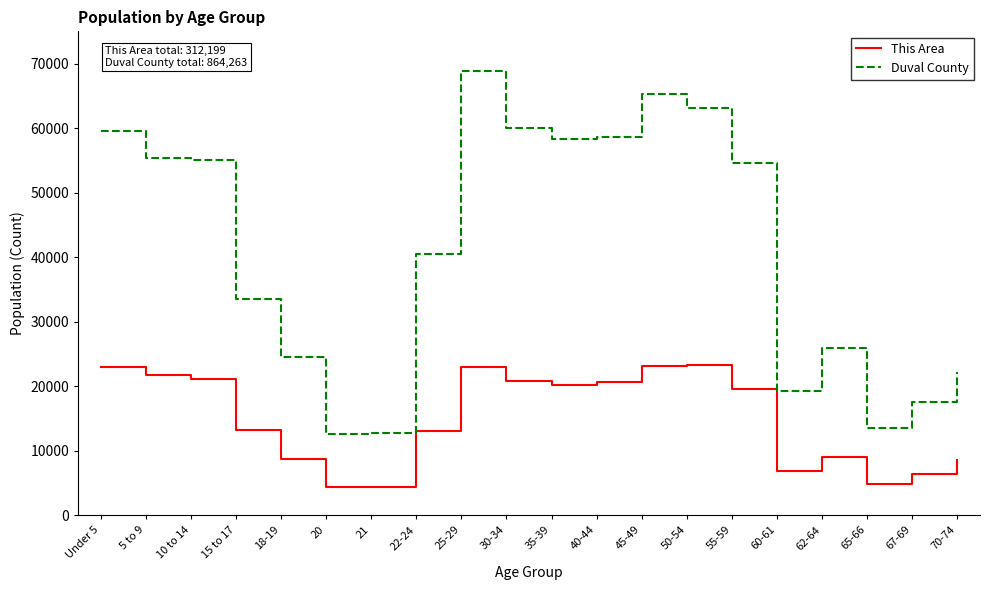

Is this an area chart (filled region under the line)?

No